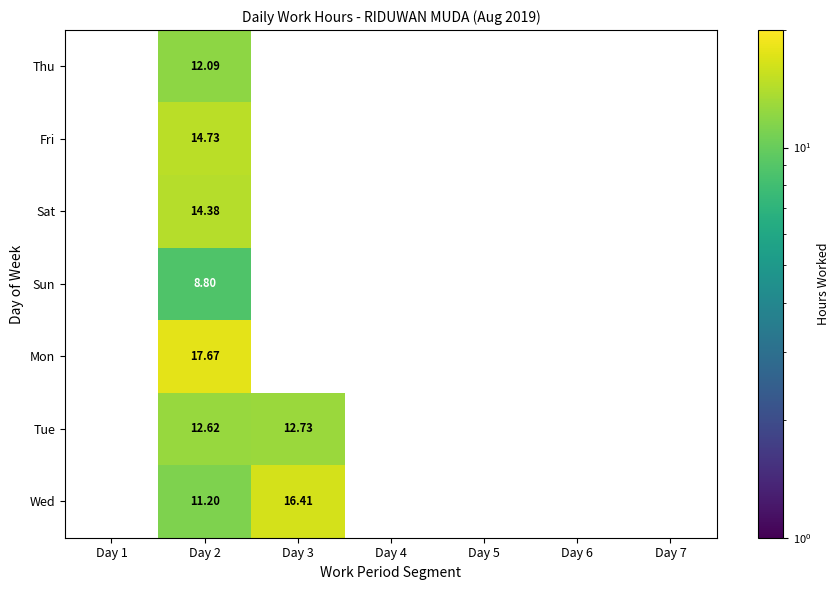

List the labels in order of Thu value, smallest first.

Day 1, Day 2, Day 3, Day 4, Day 5, Day 6, Day 7